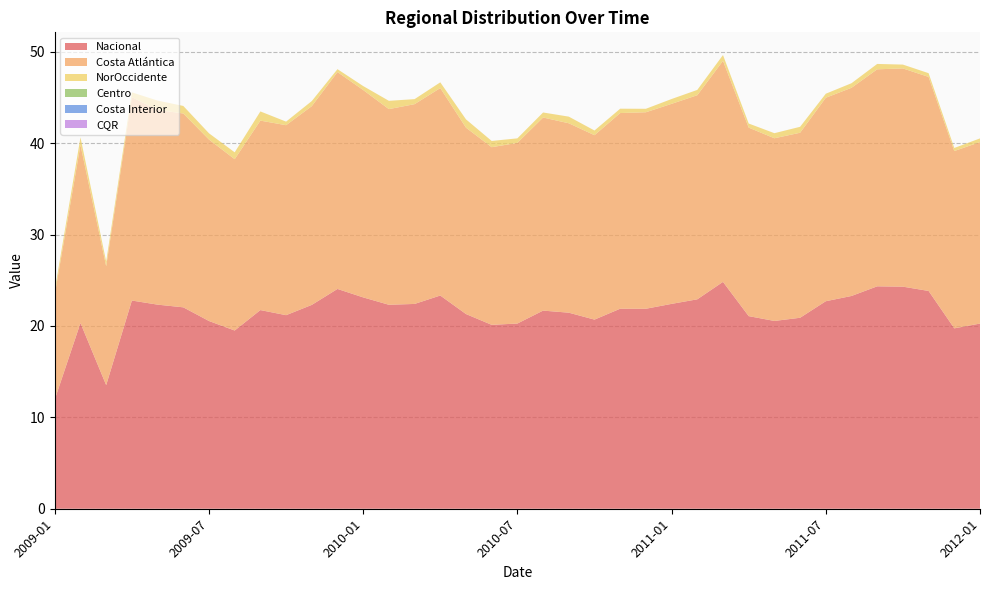

Reading left to right, transcribe all the data shown in this chart.

Nacional: 12.0	20.3	13.5	22.8	22.3	22.0	20.5	19.5	21.7	21.2	22.3	24.1	23.1	22.3	22.4	23.3	21.3	20.1	20.3	21.7	21.5	20.7	21.9	21.9	22.4	22.9	24.8	21.1	20.5	20.9	22.7	23.3	24.3	24.3	23.8	19.7	20.3
Costa Atlántica: 11.5	19.5	13.0	22.2	21.3	21.2	19.9	18.7	20.7	20.8	21.7	23.7	22.7	21.4	21.9	22.7	20.4	19.4	19.8	21.1	20.7	20.2	21.4	21.5	21.9	22.3	24.2	20.6	20.0	20.2	22.3	22.8	23.7	23.9	23.4	19.4	19.9
NorOccidente: 0.5	0.8	0.5	0.5	1.0	0.8	0.7	0.8	1.0	0.4	0.6	0.3	0.4	0.9	0.5	0.6	0.9	0.7	0.5	0.5	0.7	0.5	0.5	0.4	0.5	0.6	0.6	0.4	0.6	0.7	0.4	0.5	0.6	0.4	0.4	0.3	0.4
Centro: 0.0	0.0	0.0	0.0	0.0	0.0	0.0	0.0	0.0	0.0	0.0	0.0	0.0	0.0	0.0	0.0	0.0	0.0	0.0	0.0	0.0	0.0	0.0	0.0	0.0	0.0	0.0	0.0	0.0	0.0	0.0	0.0	0.0	0.0	0.0	0.0	0.0
Costa Interior: 0.0	0.0	0.0	0.0	0.0	0.0	0.0	0.0	0.0	0.0	0.0	0.0	0.0	0.0	0.0	0.0	0.0	0.0	0.0	0.0	0.0	0.0	0.0	0.0	0.0	0.0	0.0	0.0	0.0	0.0	0.0	0.0	0.0	0.0	0.0	0.0	0.0
CQR: 0.0	0.0	0.0	0.0	0.0	0.0	0.0	0.0	0.0	0.0	0.0	0.0	0.0	0.0	0.0	0.0	0.0	0.0	0.0	0.0	0.0	0.0	0.0	0.0	0.0	0.0	0.0	0.0	0.0	0.0	0.0	0.0	0.0	0.0	0.0	0.0	0.0